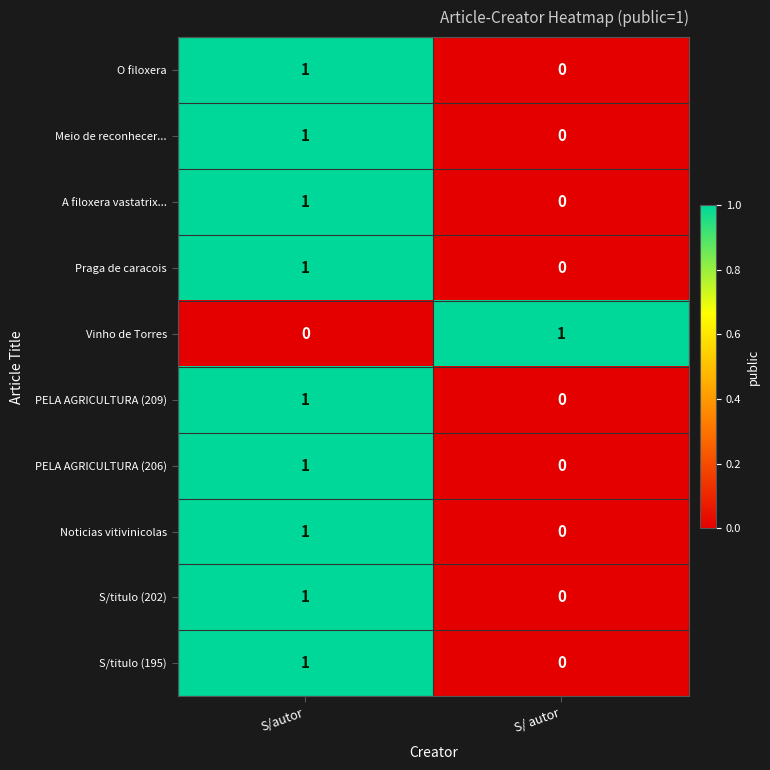

The Vinho de Torres series shows 0 at S/autor. True or false?

True